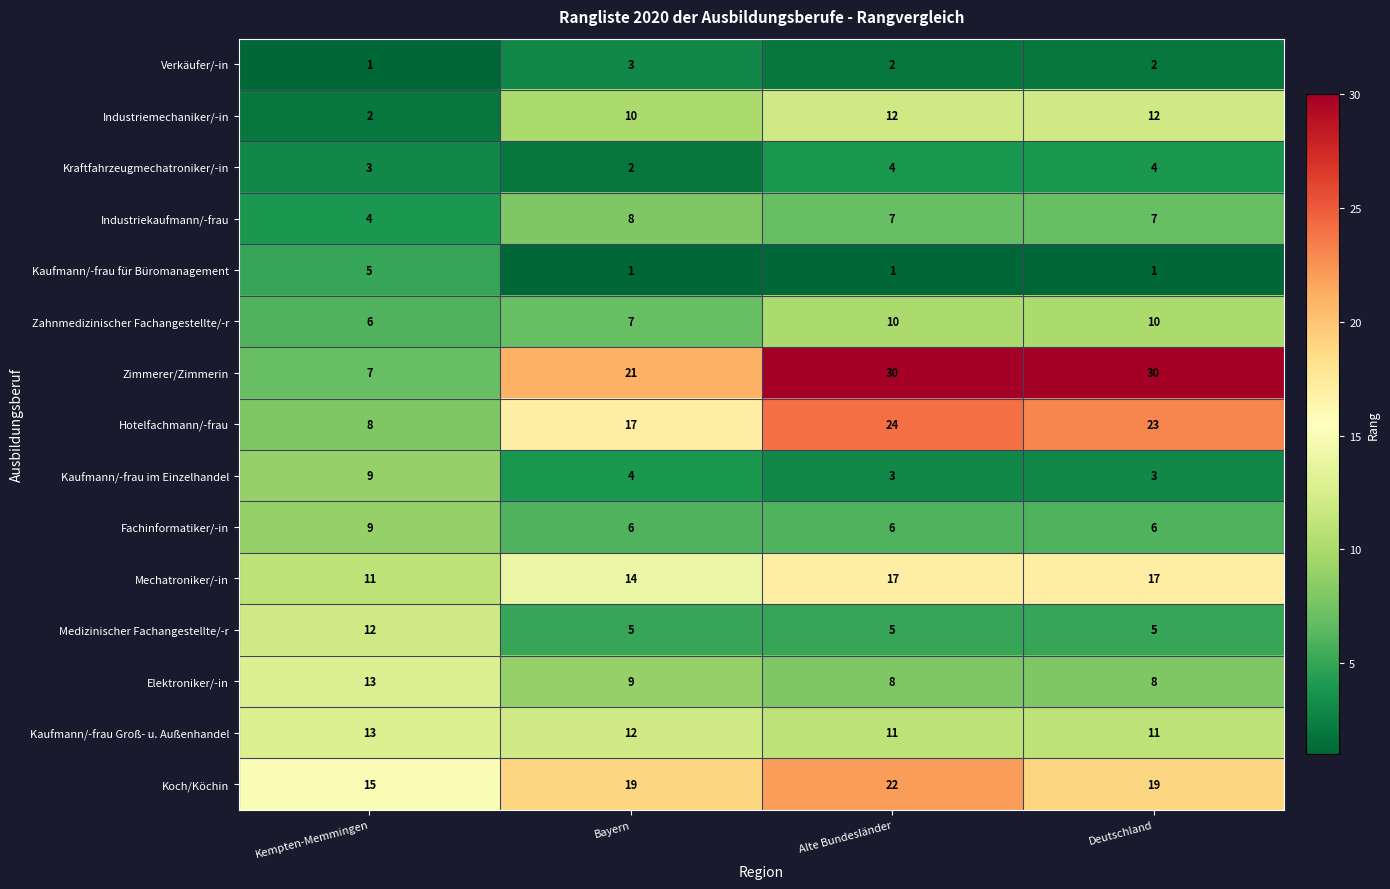

What is the spread (max minus min) of values at Bayern?

20